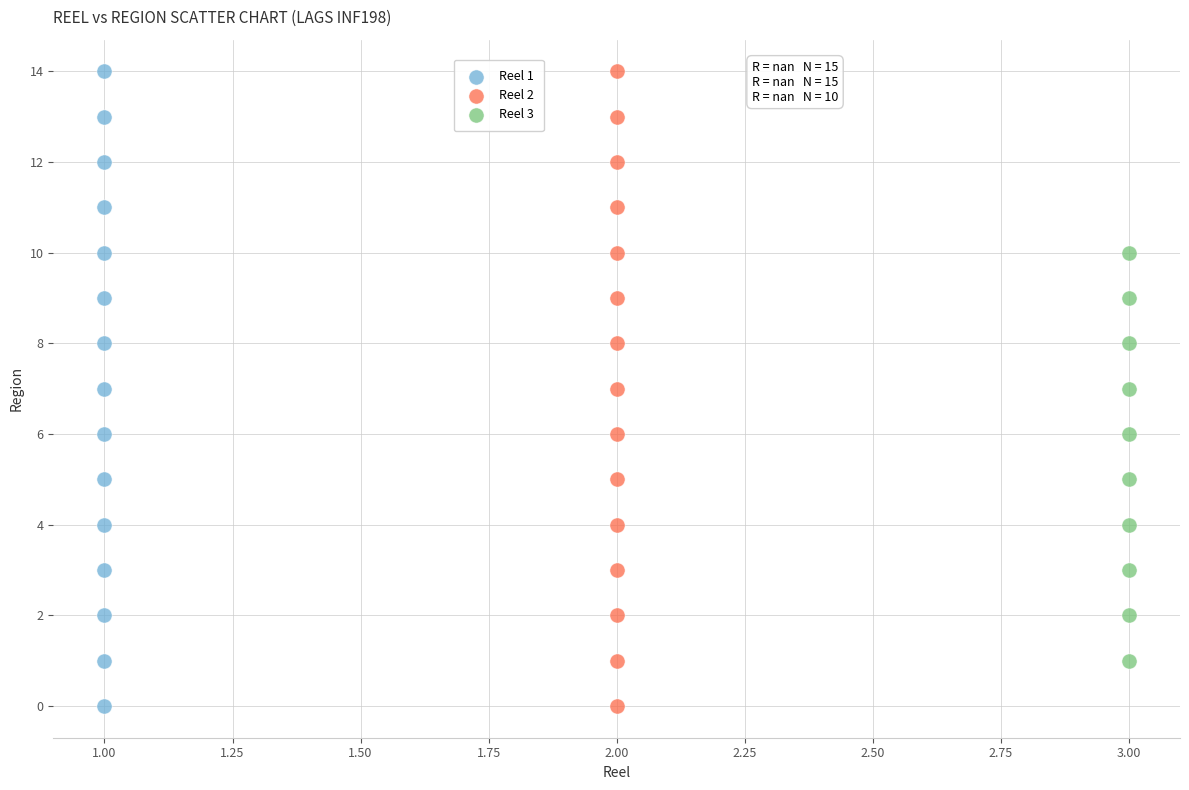

What are all the series names shown in the legend?

Reel 1, Reel 2, Reel 3